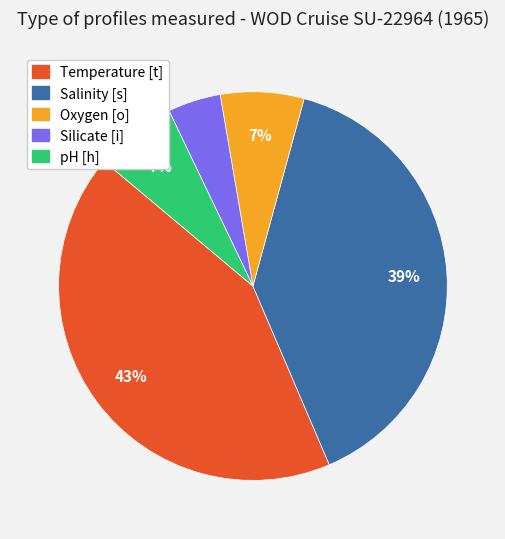

Which category has the smallest portion of the pie?

Silicate [i]